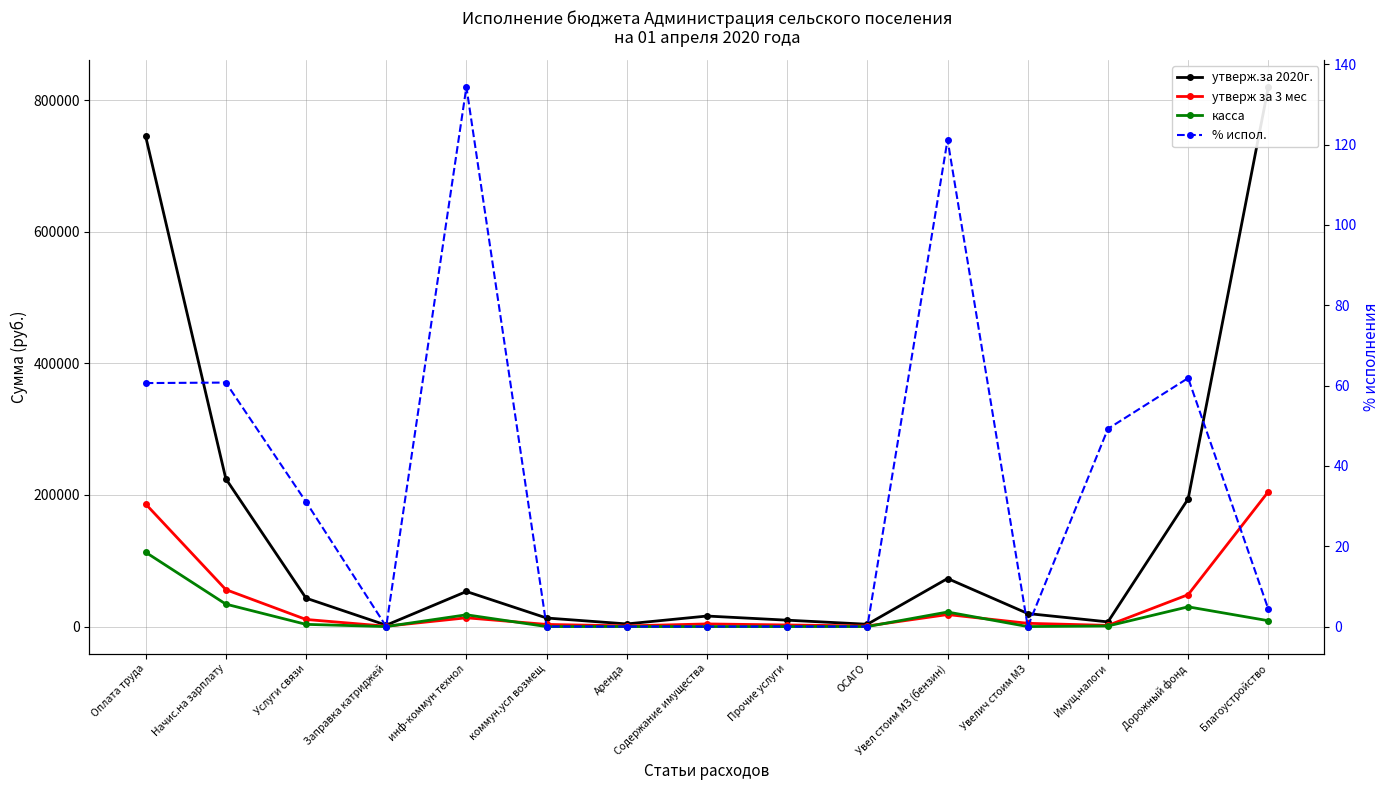

What is the sum of all утверж.за 2020г. values?

2228400.0